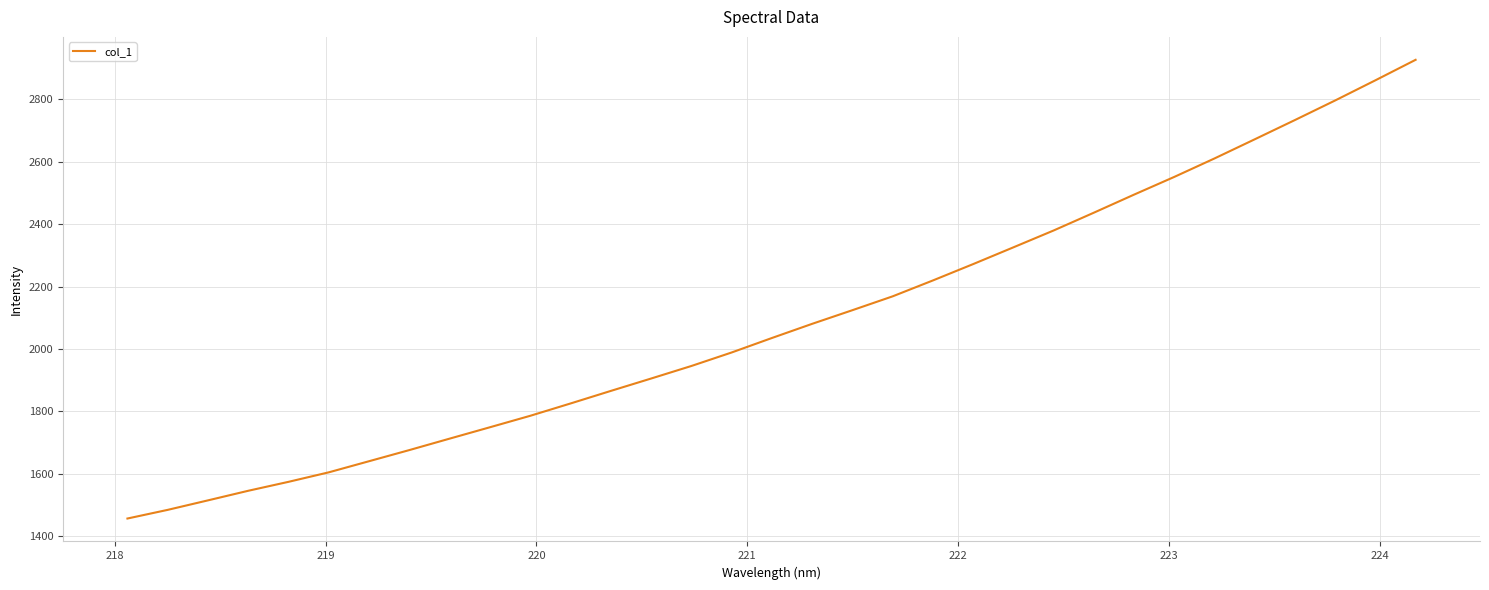

What is the smallest value displayed?

1457.2